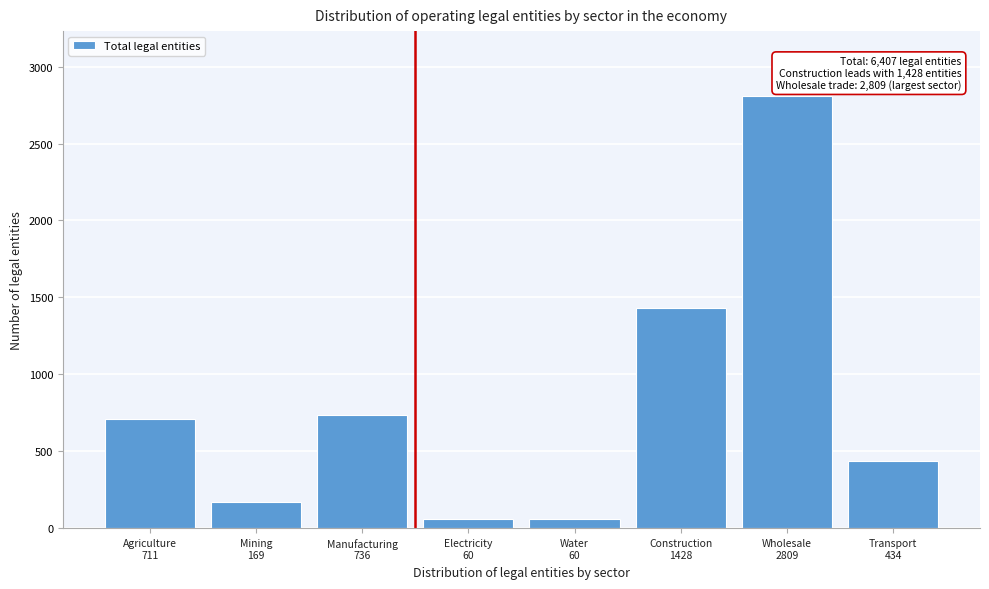

Reading right to left, transcribe all the data shown in this chart.

434	2809	1428	60	60	736	169	711